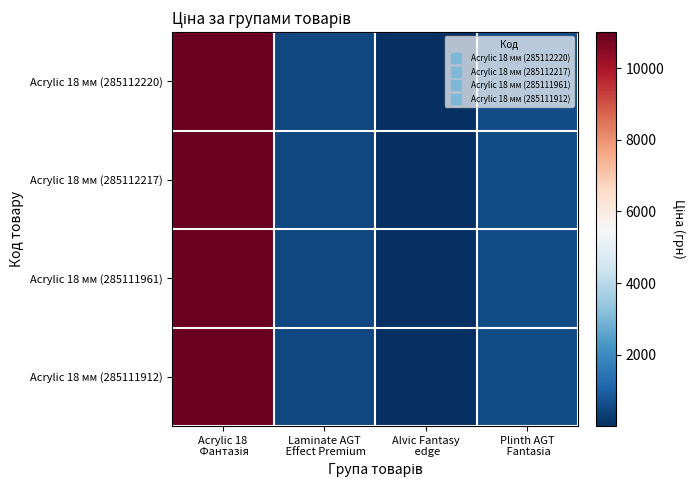

Between Laminate AGT
 Effect Premium and Alvic Fantasy
 edge, which is larger?

Laminate AGT
 Effect Premium